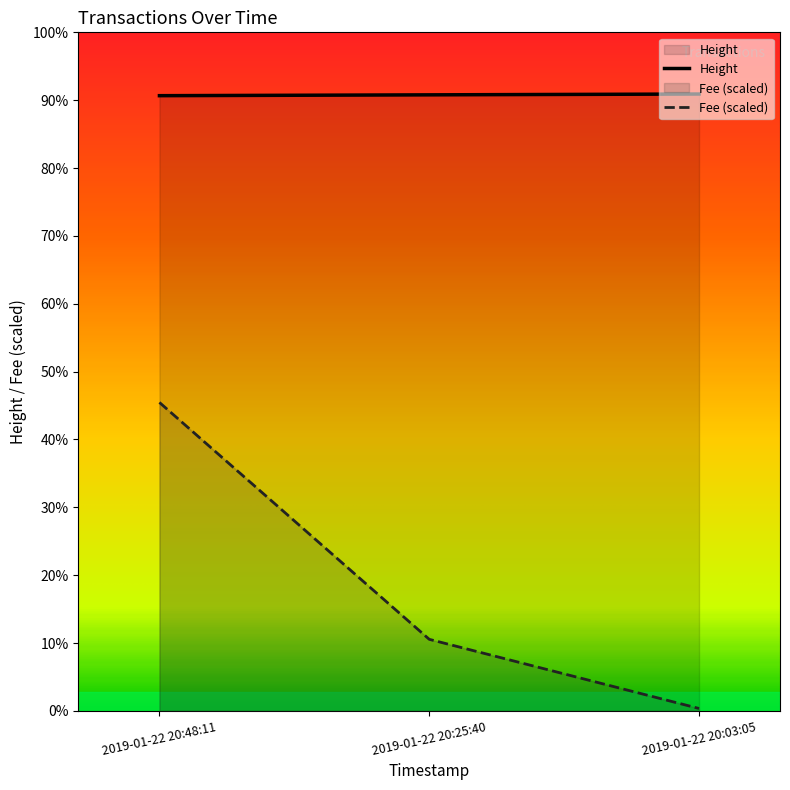

What is the ratio of the value at 2019-01-22 20:25:40 to the value at 2019-01-22 20:48:11?

1.0